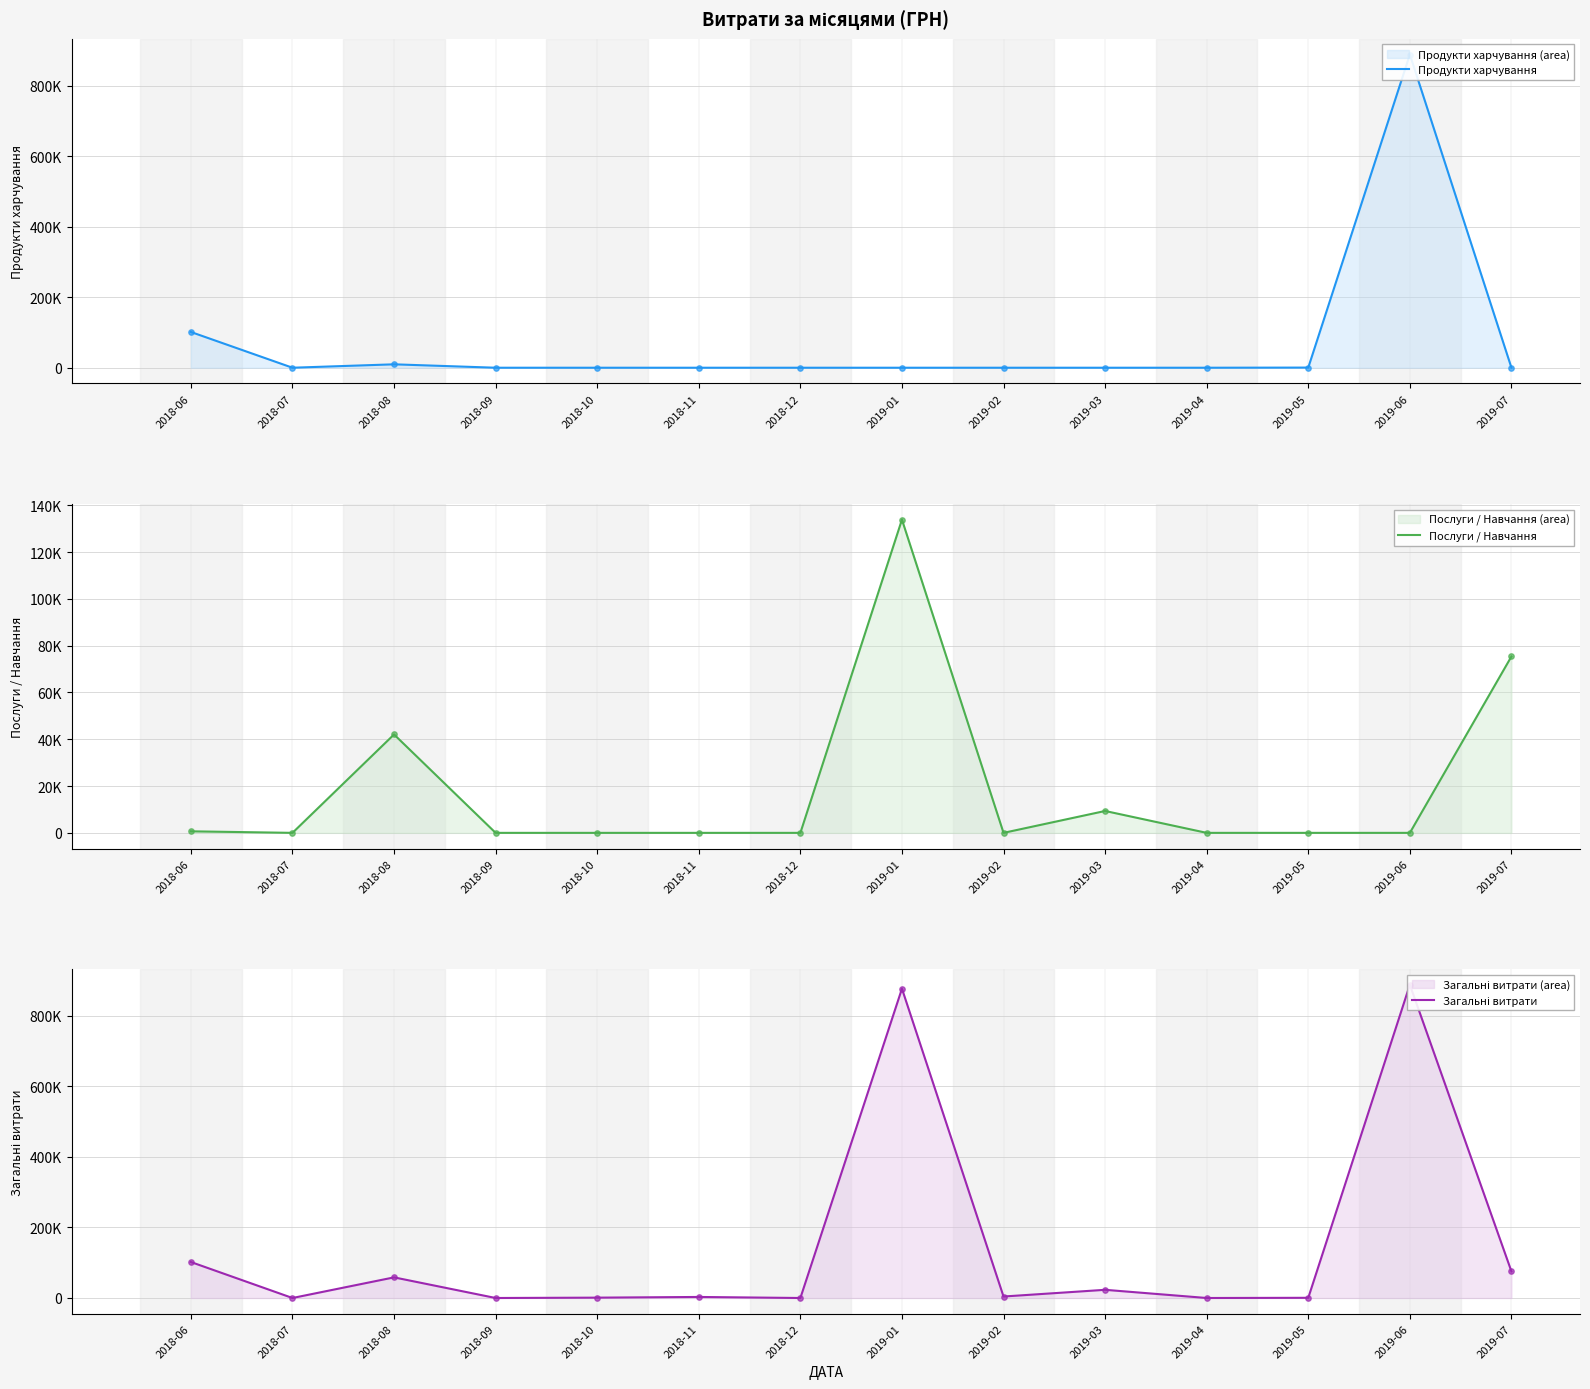

At how many categories does at least one series exceed 487901?

2